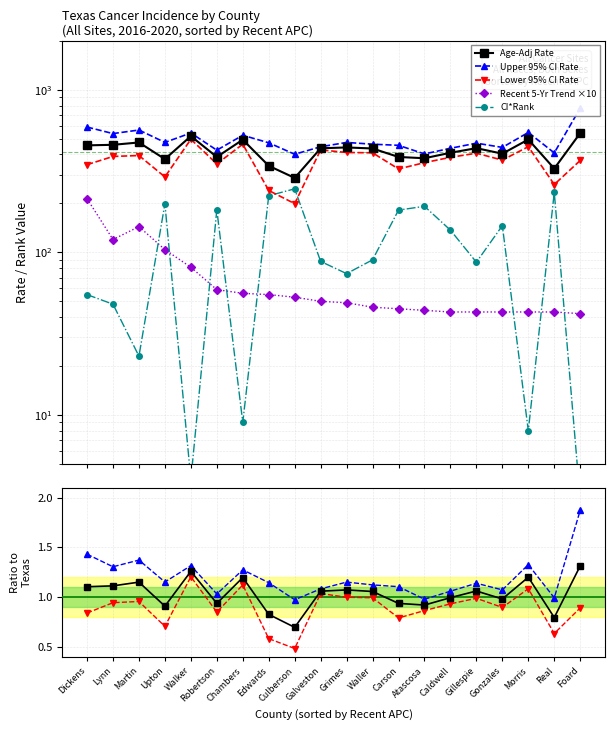

What is the label of the 14th point from the left?

Atascosa